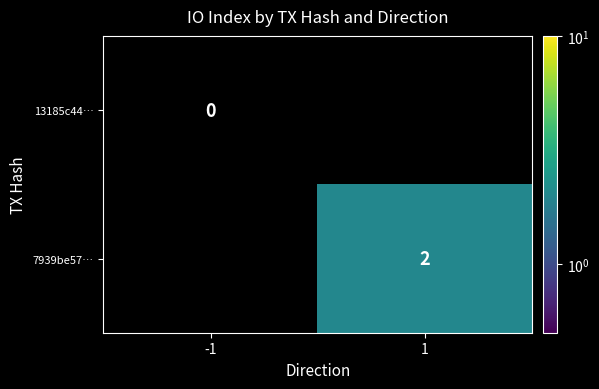

What is the greatest value displayed?

2.0